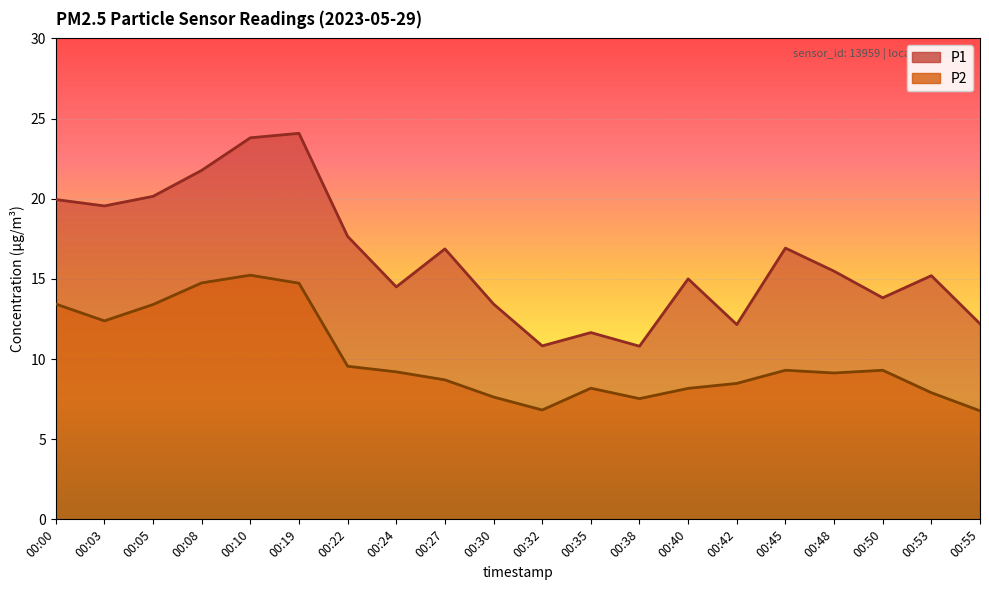

The P2 series shows 8.5 at 00:42. True or false?

True